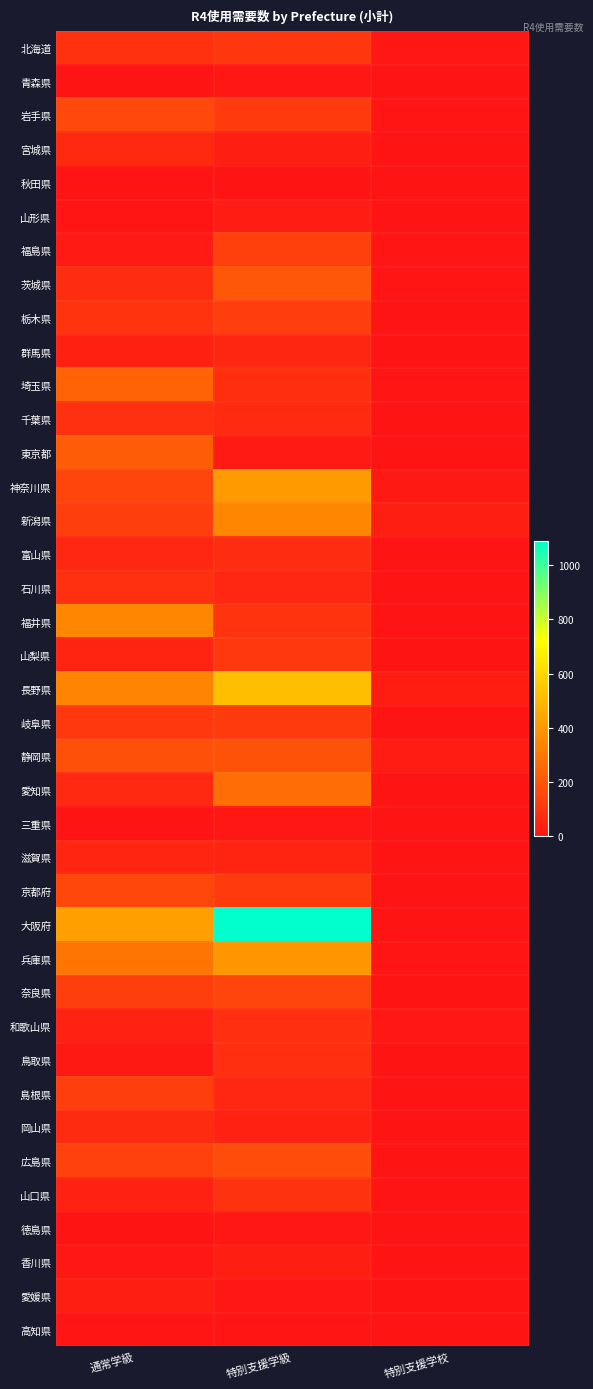

At which category is the sum across all series the highest?

特別支援学級